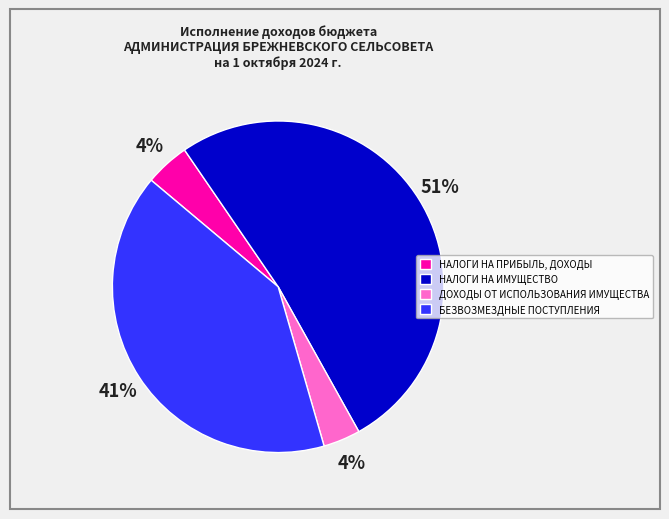

Which has a higher value, БЕЗВОЗМЕЗДНЫЕ ПОСТУПЛЕНИЯ or ДОХОДЫ ОТ ИСПОЛЬЗОВАНИЯ ИМУЩЕСТВА?

БЕЗВОЗМЕЗДНЫЕ ПОСТУПЛЕНИЯ